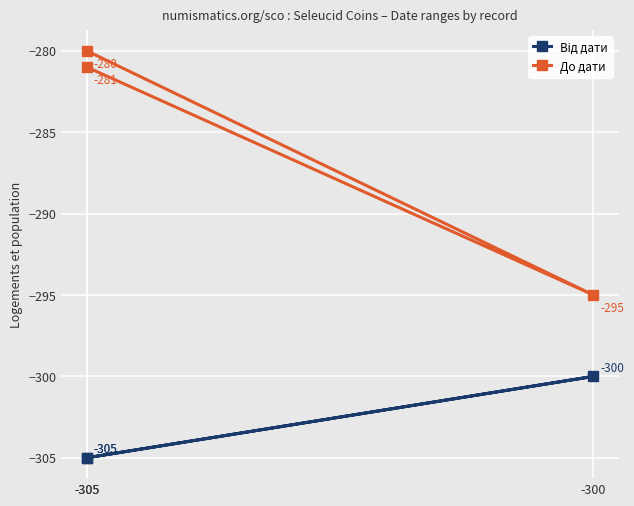

What is the minimum value for Від дати?

-305